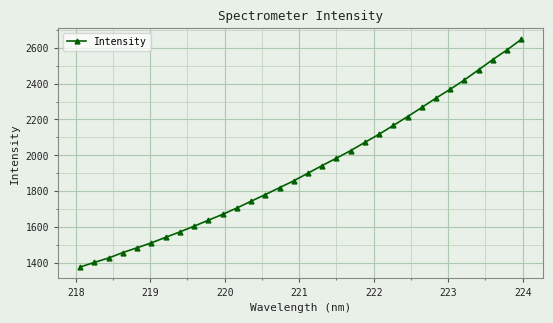

How many lines are shown in the chart?

1